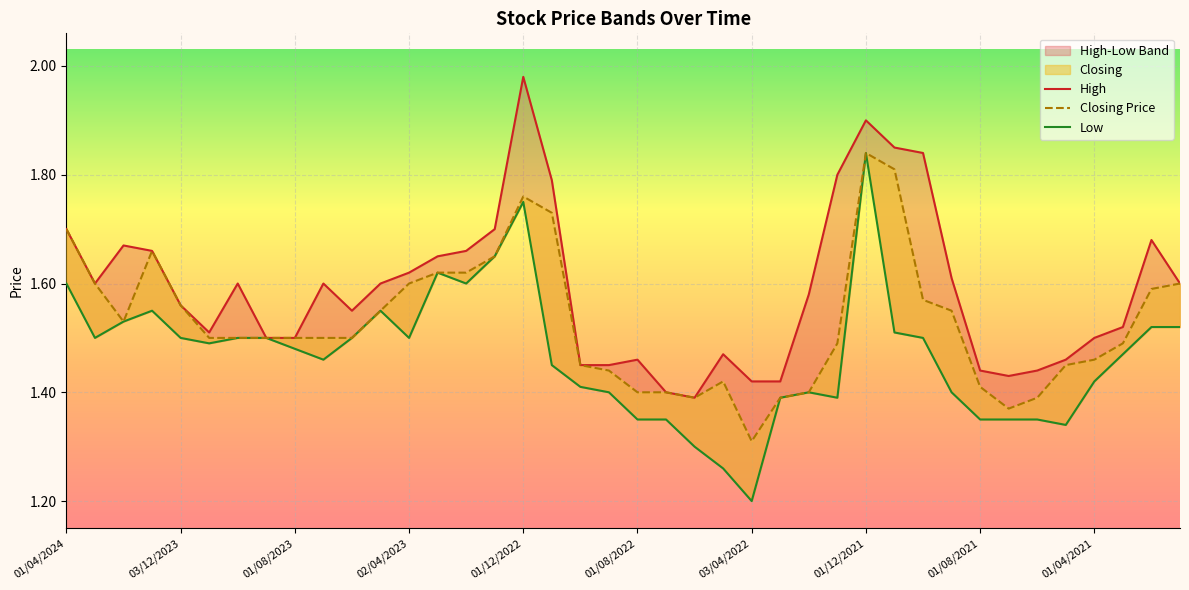

What is the approximate value of Closing Price at 31?

1.6